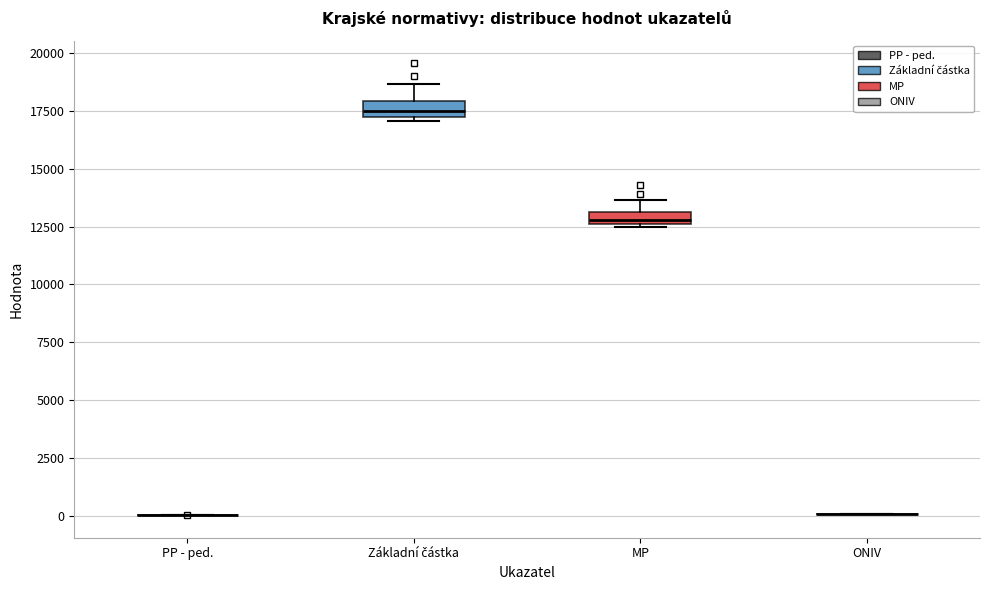

Where does the upper whisker of the box for MP end on the y-axis? The values are not printed on the chart, so give them approximately, as read against the axis.

13500